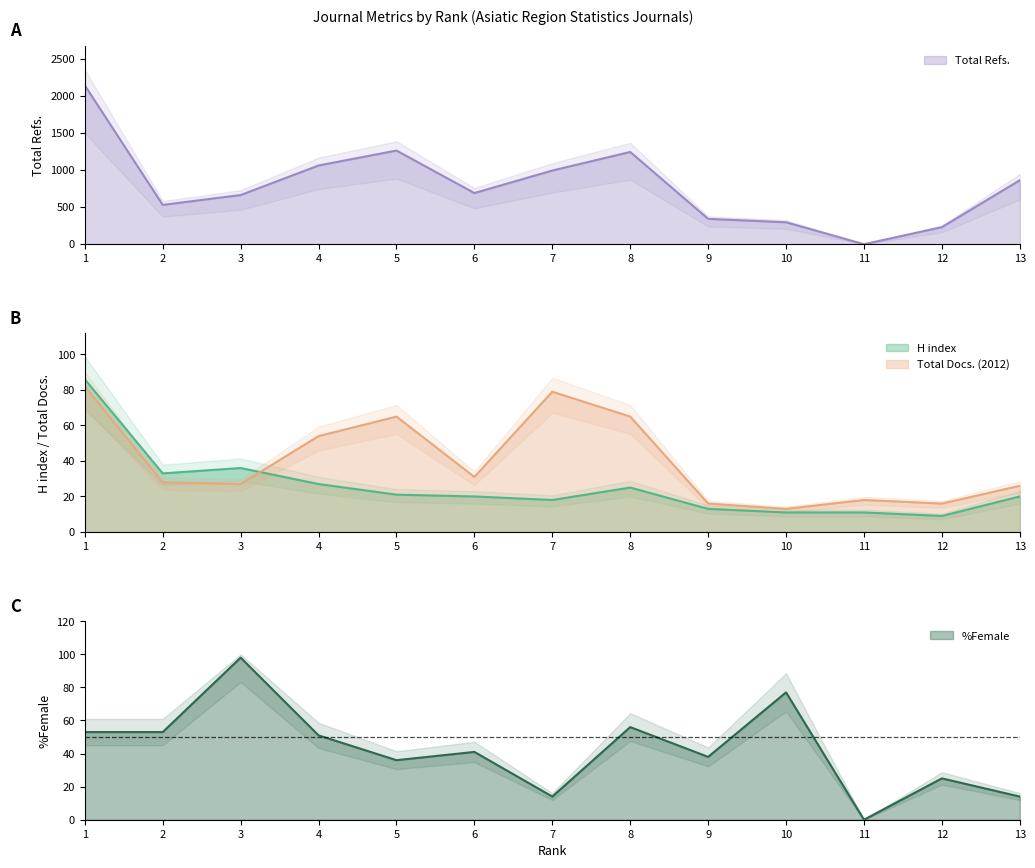

Reading left to right, what are all the values shown in this chart?

H index: 1=86	2=33	3=36	4=27	5=21	6=20	7=18	8=25	9=13	10=11	11=11	12=9	13=20
Total Docs. (2012): 1=82	2=28	3=27	4=54	5=65	6=31	7=79	8=65	9=16	10=13	11=18	12=16	13=26
Total Refs.: 1=2145	2=531	3=664	4=1063	5=1265	6=691	7=995	8=1246	9=342	10=296	11=0	12=230	13=864
%Female: 1=53	2=53	3=98	4=51	5=36	6=41	7=14	8=56	9=38	10=77	11=0	12=25	13=14